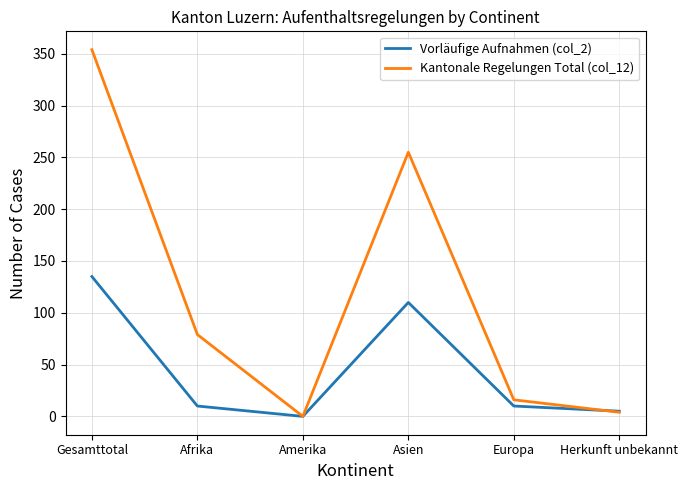

Is the value of Kantonale Regelungen Total (col_12) at Gesamttotal greater than the value of Vorläufige Aufnahmen (col_2) at Gesamttotal?

Yes